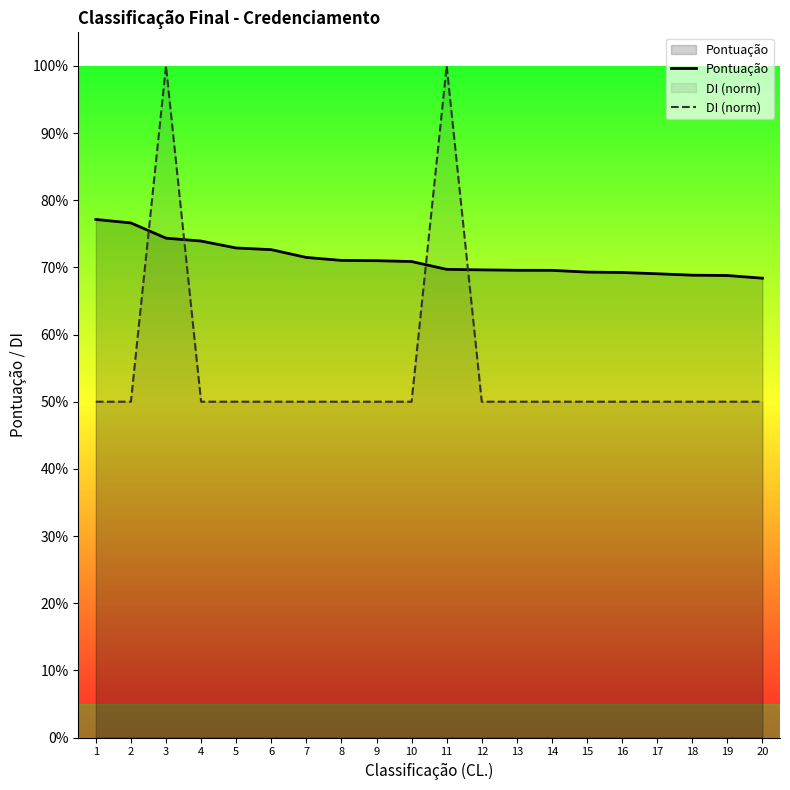

How many distinct data groups are displayed?

2